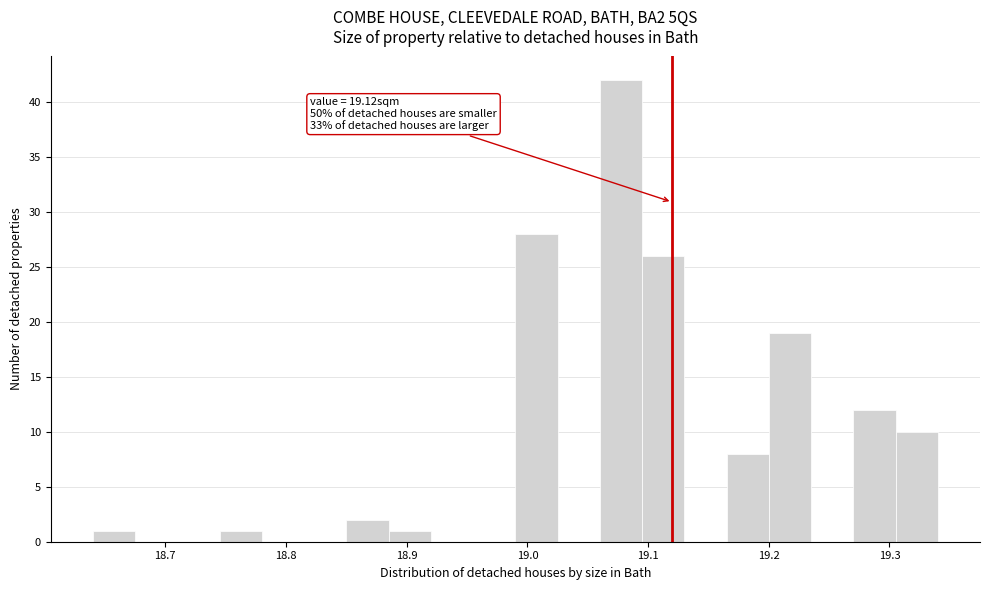

Around what value on the x-axis is the tallest bar? Give the approximate position of its centre, as read against the axis.

19.08